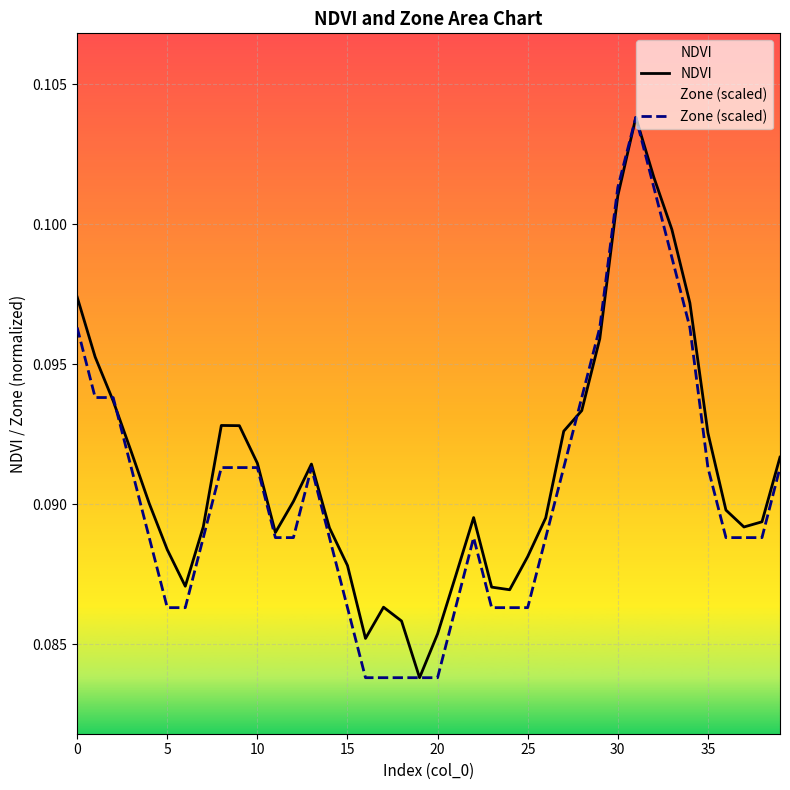

Reading right to left, list all the values displayed in this chart.

NDVI: 0.1	0.1	0.1	0.1	0.1	0.1	0.1	0.1	0.1	0.1	0.1	0.1	0.1	0.1	0.1	0.1	0.1	0.1	0.1	0.1	0.1	0.1	0.1	0.1	0.1	0.1	0.1	0.1	0.1	0.1	0.1	0.1	0.1	0.1	0.1	0.1	0.1	0.1	0.1	0.1
Zone (scaled): 0.1	0.1	0.1	0.1	0.1	0.1	0.1	0.1	0.1	0.1	0.1	0.1	0.1	0.1	0.1	0.1	0.1	0.1	0.1	0.1	0.1	0.1	0.1	0.1	0.1	0.1	0.1	0.1	0.1	0.1	0.1	0.1	0.1	0.1	0.1	0.1	0.1	0.1	0.1	0.1